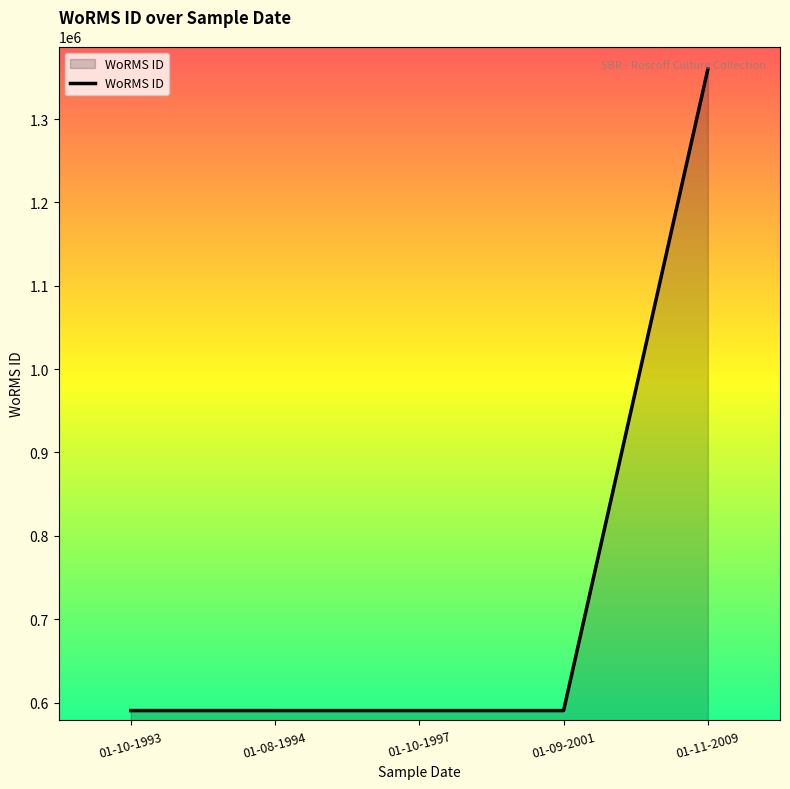

Which label corresponds to the largest value in the chart?

01-11-2009